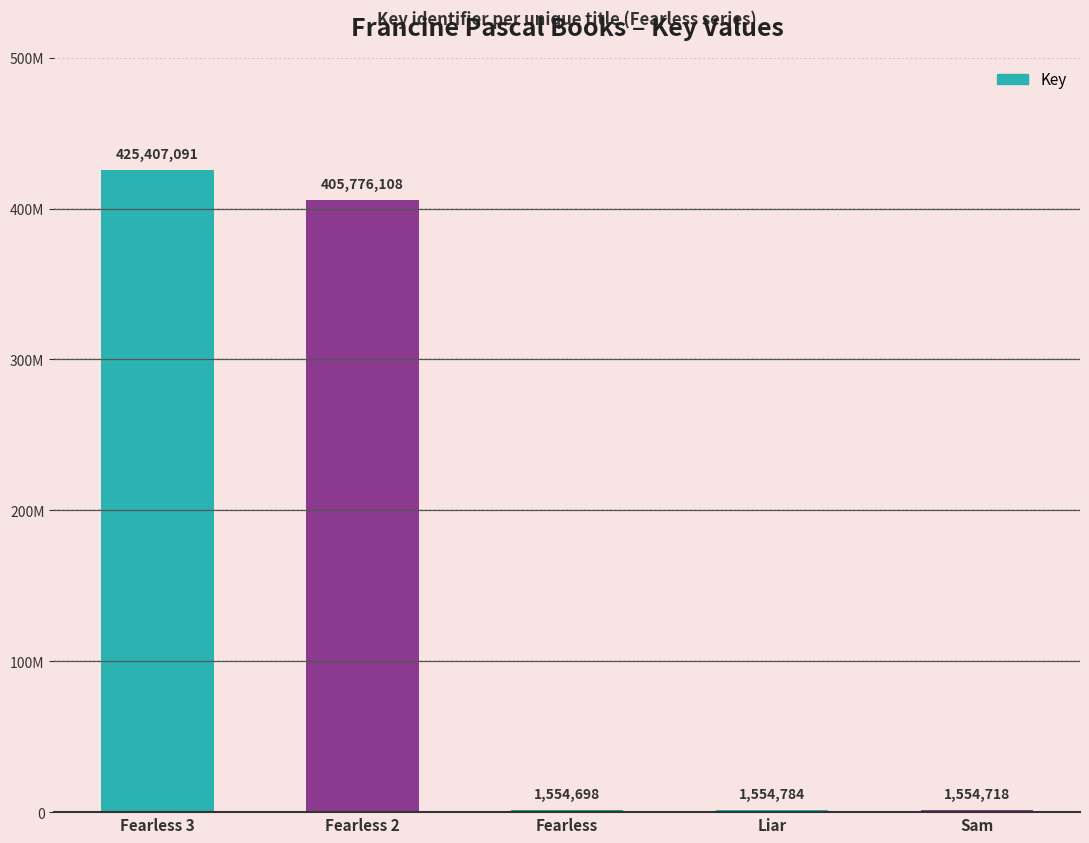

Read the value at Liar, to the nearest 10.

1554780